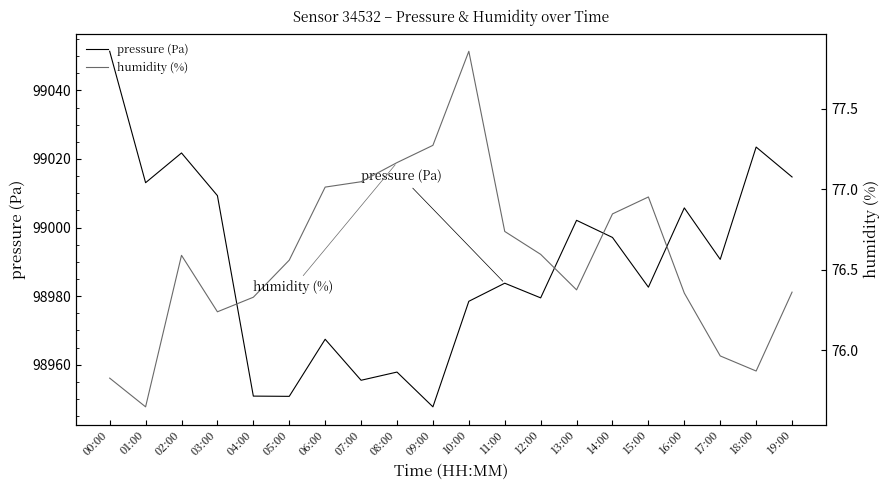

What is the approximate value of humidity (%) at 03:00?

76.2